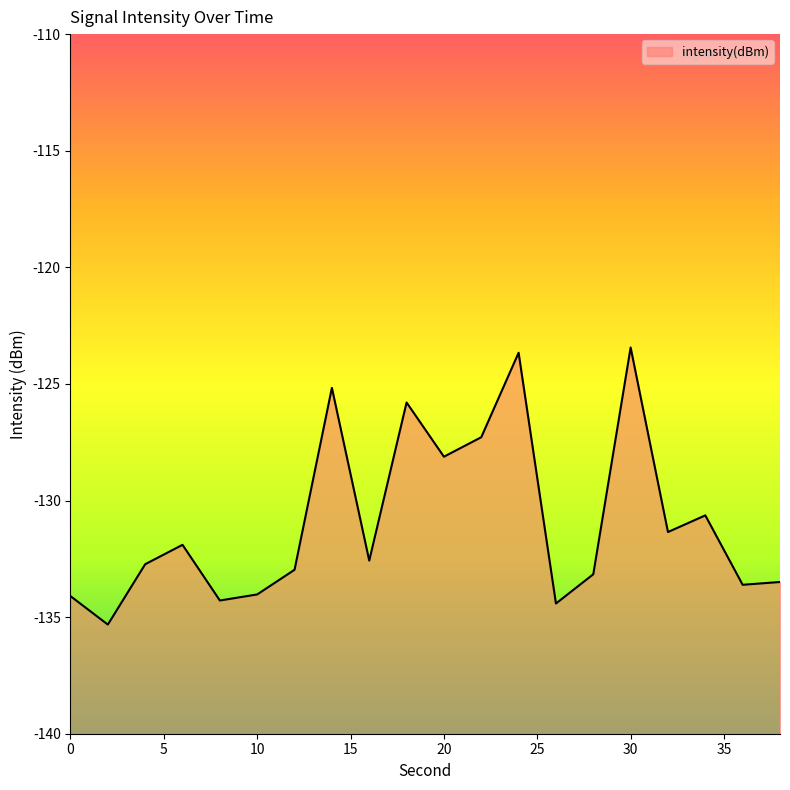

At which category does the data reach its first local peak?

6